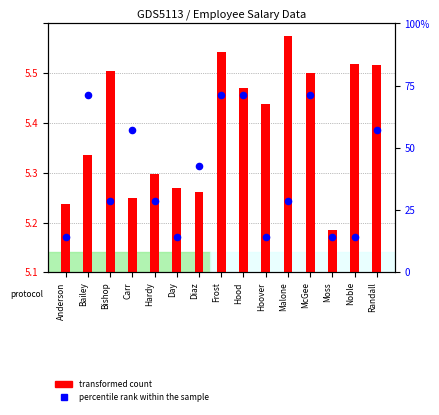

Which series has the largest total across all categories?

transformed count